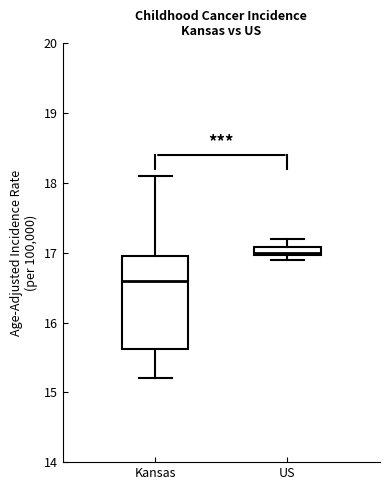

Which box is the tallest, from its lower edge to its upper edge?

Kansas